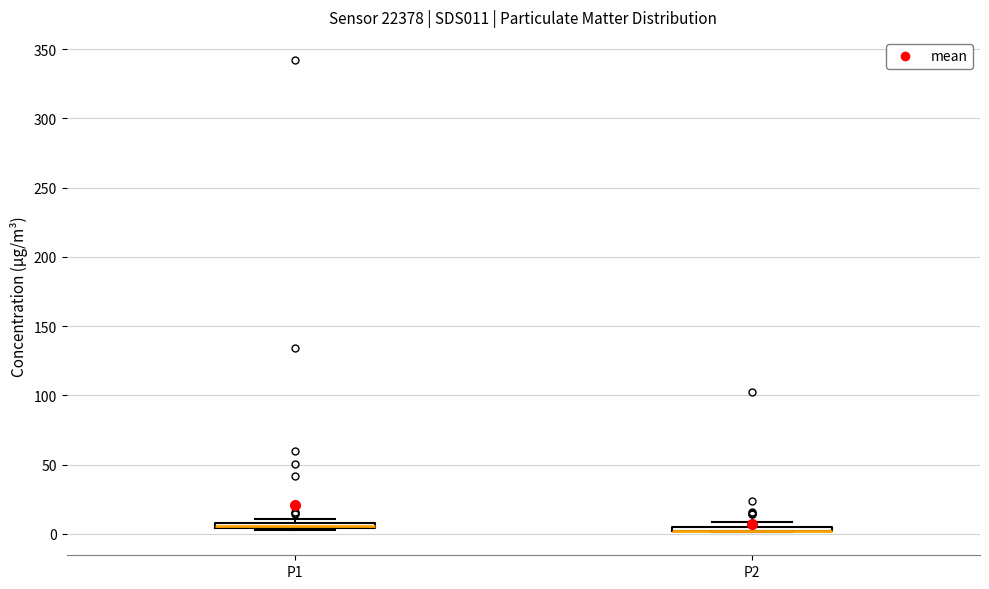

Where is the upper edge of the box for P2 on the y-axis? The values are not printed on the chart, so give them approximately, as read against the axis.

5